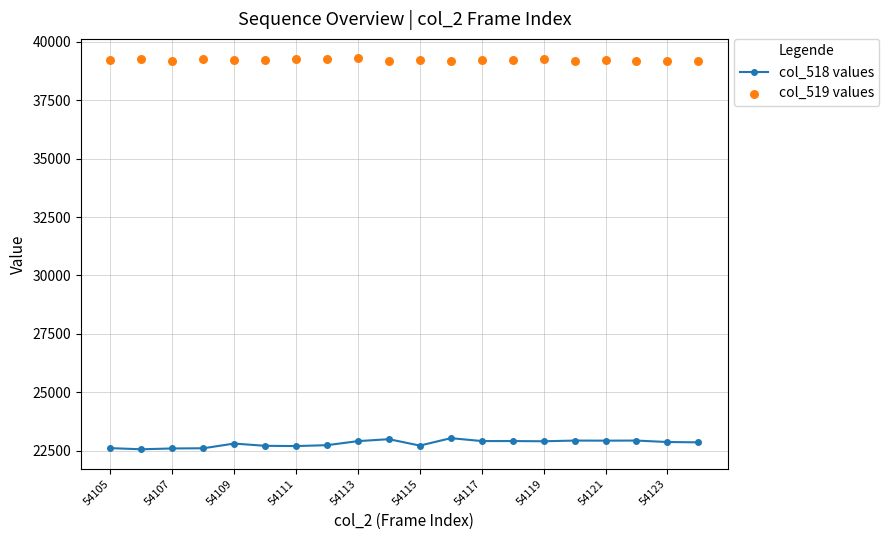

True or false: col_518 values has a value of 37536 at 54107.

False